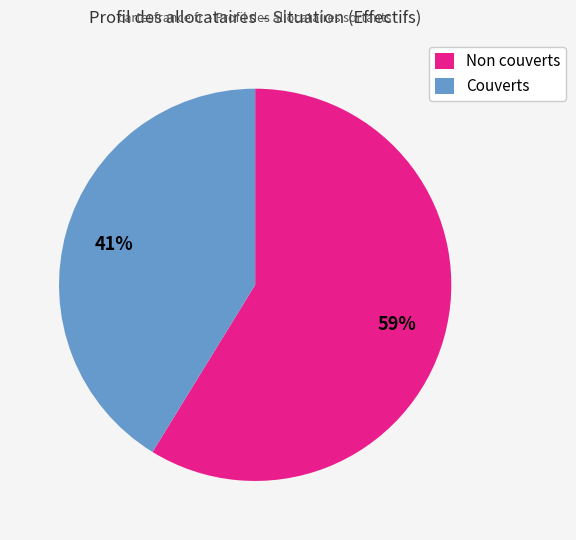

To the nearest percent, what percentage of the pie is Non couverts?

59%